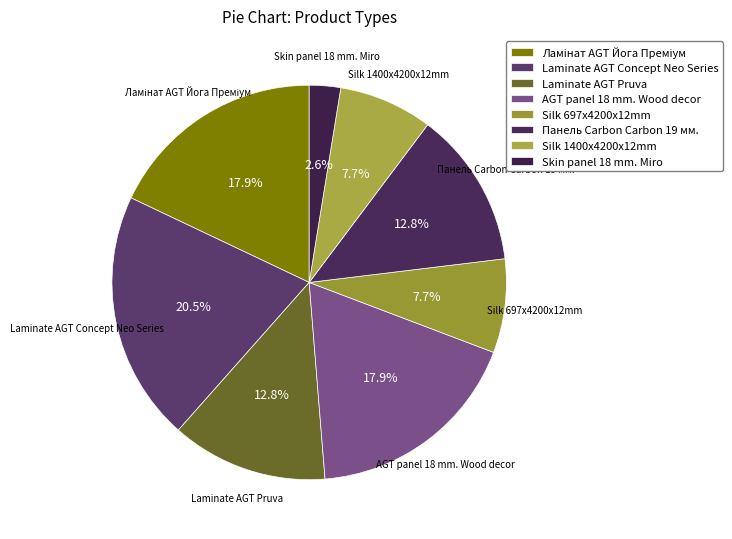

How many segments does this pie chart have?

8